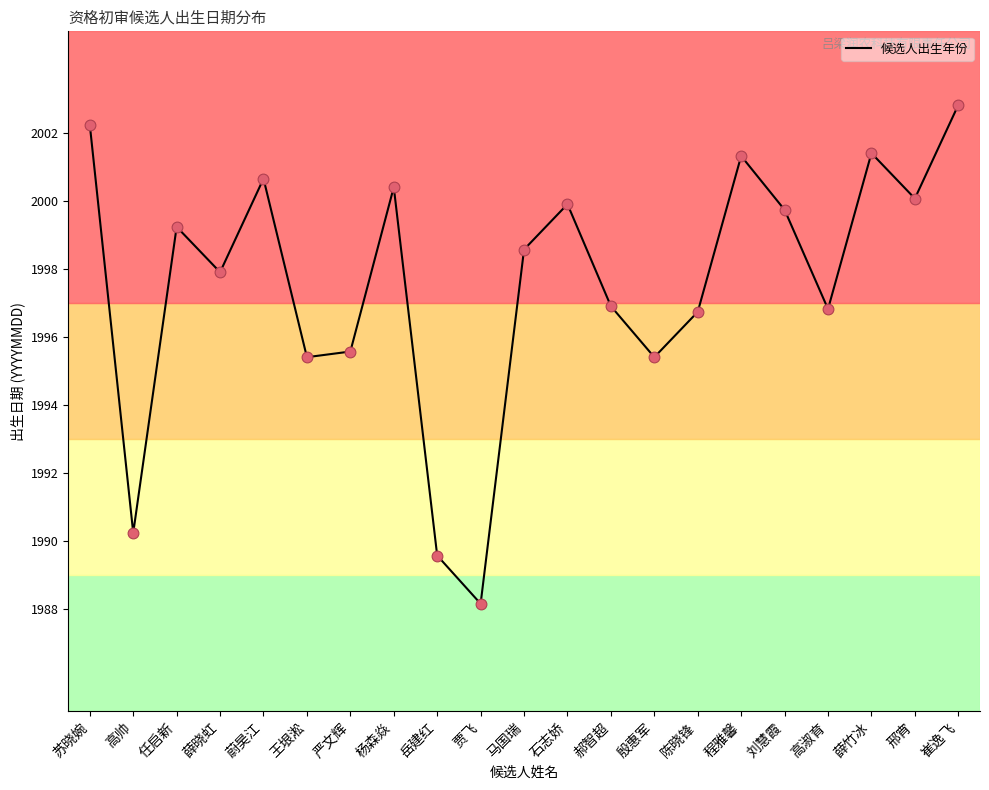

Approximately how many times larger is the value at 高淑育 compared to 薛竹冰?

1.0